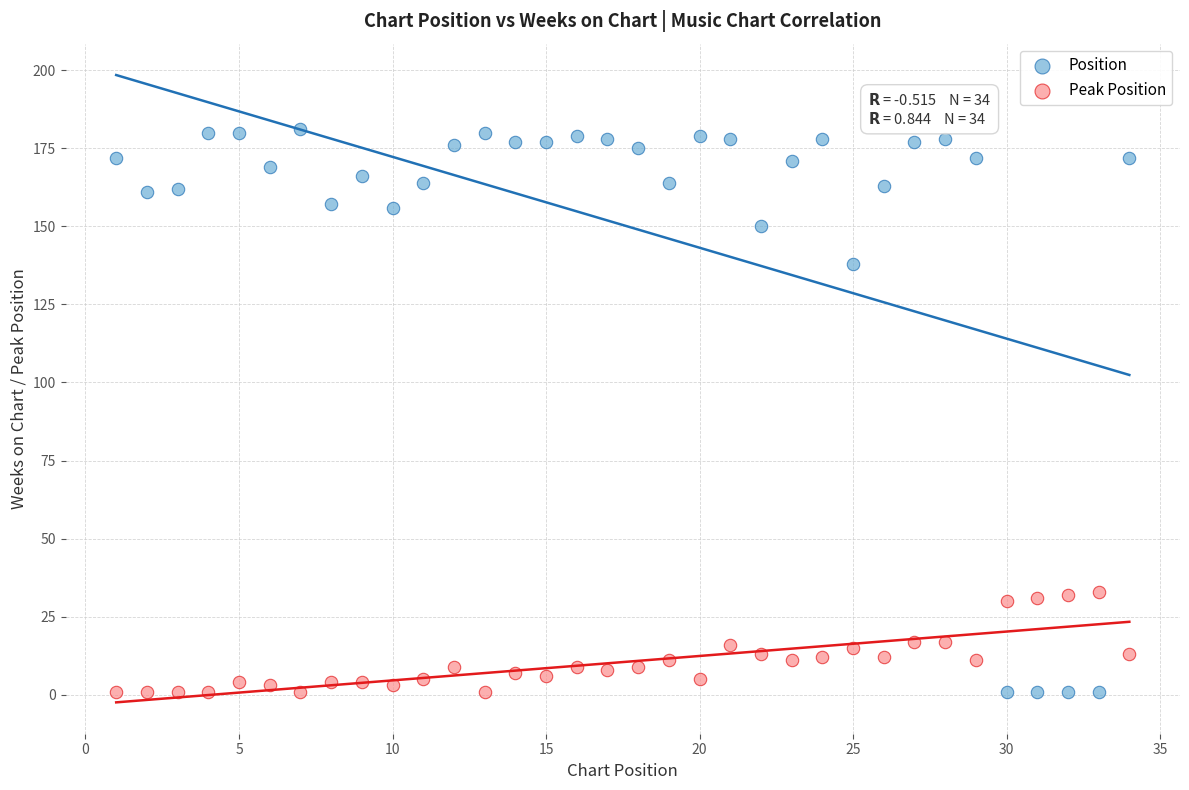

Which series contains the highest Y value?

Position